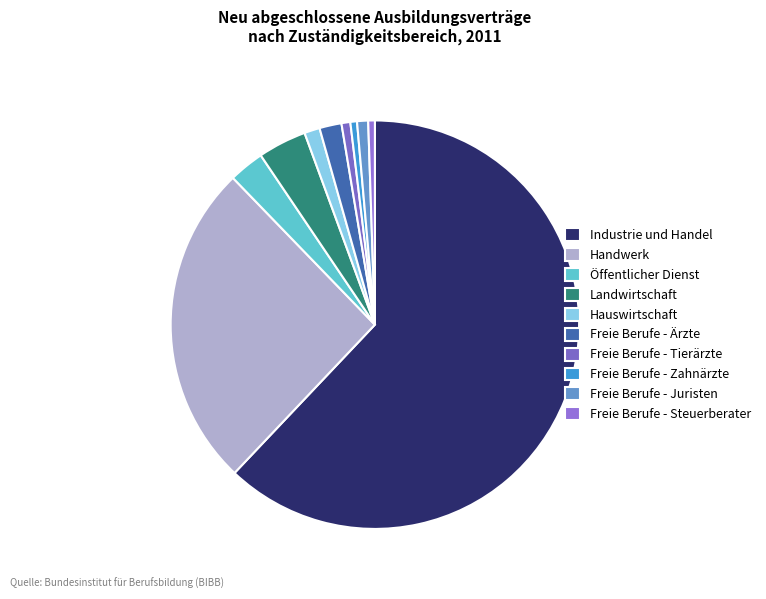

Rank the categories by value from lowest to highest.

Freie Berufe - Zahnärzte, Freie Berufe - Steuerberater, Freie Berufe - Tierärzte, Freie Berufe - Juristen, Hauswirtschaft, Freie Berufe - Ärzte, Öffentlicher Dienst, Landwirtschaft, Handwerk, Industrie und Handel